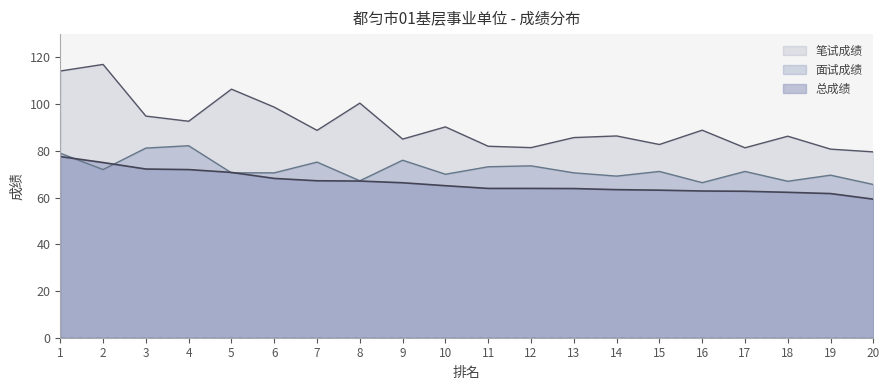

At which category is the sum across all series the highest?

1